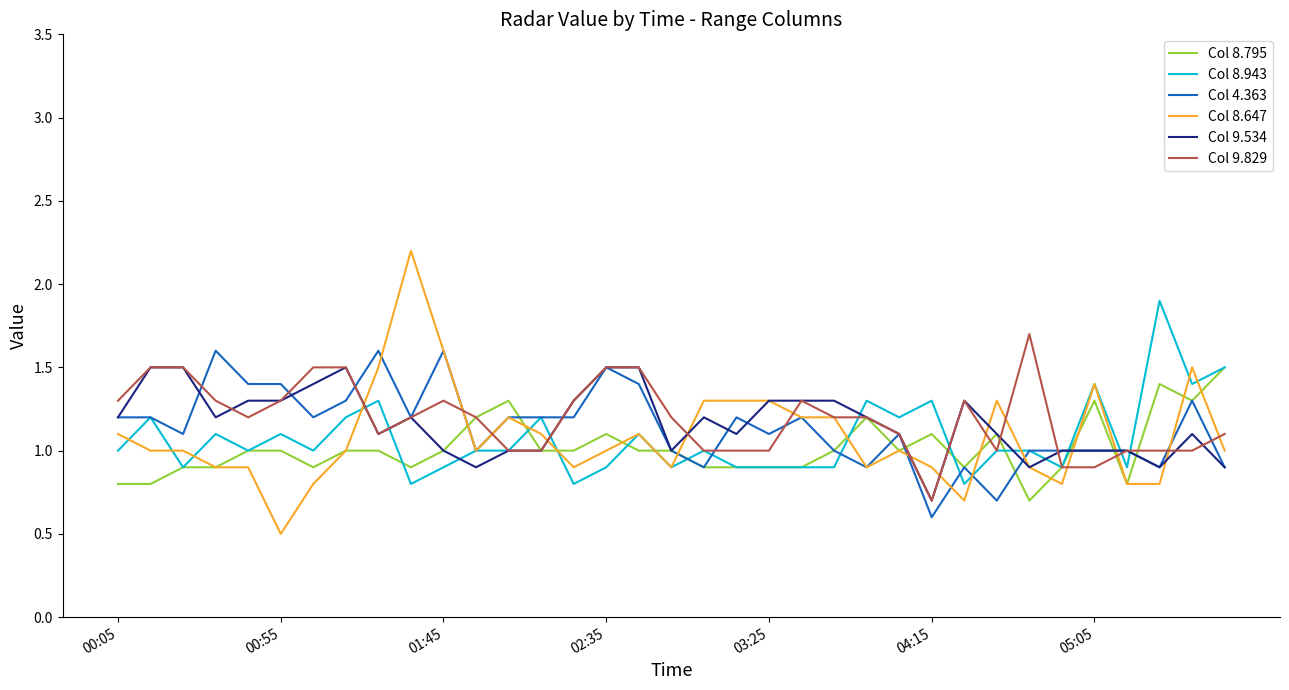

What is the maximum value shown in the chart?

2.2